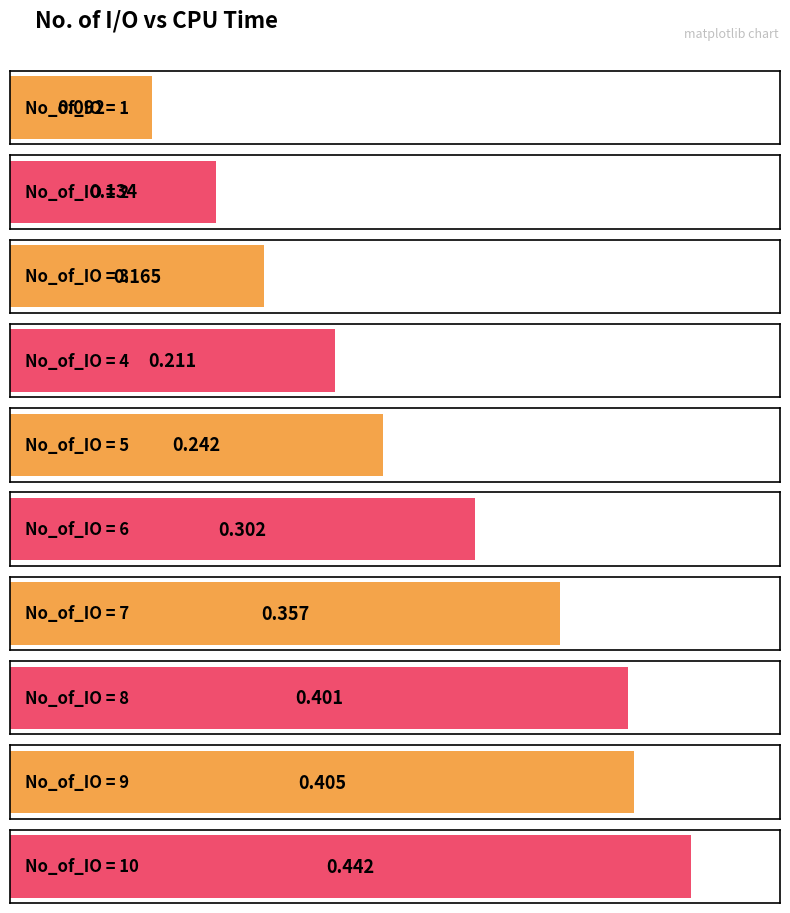

Reading left to right, list all the values displayed in this chart.

0.1	0.1	0.2	0.2	0.2	0.3	0.4	0.4	0.4	0.4